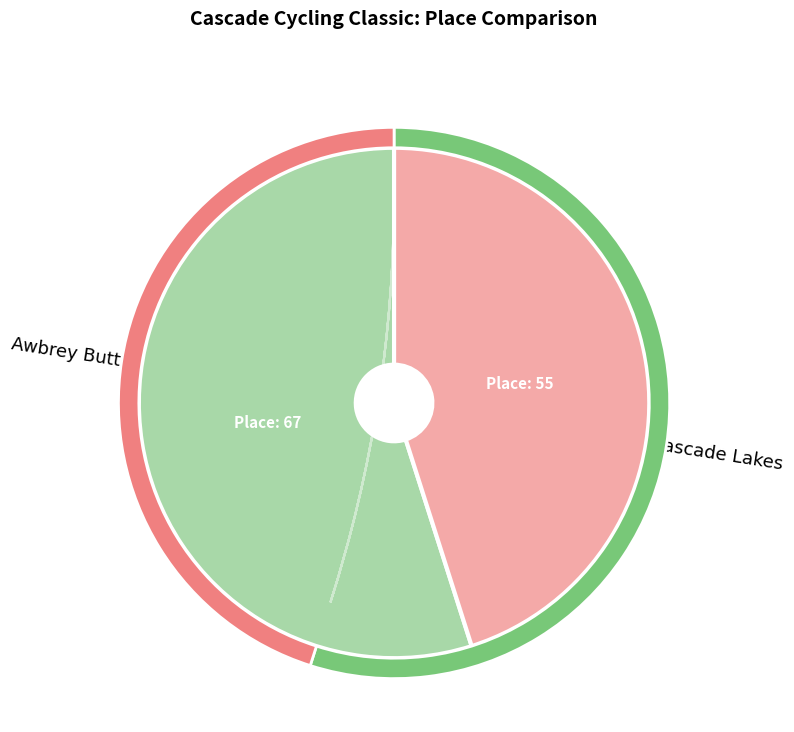

Rank the categories by value from highest to lowest.

Cascade Lakes, Awbrey Butte